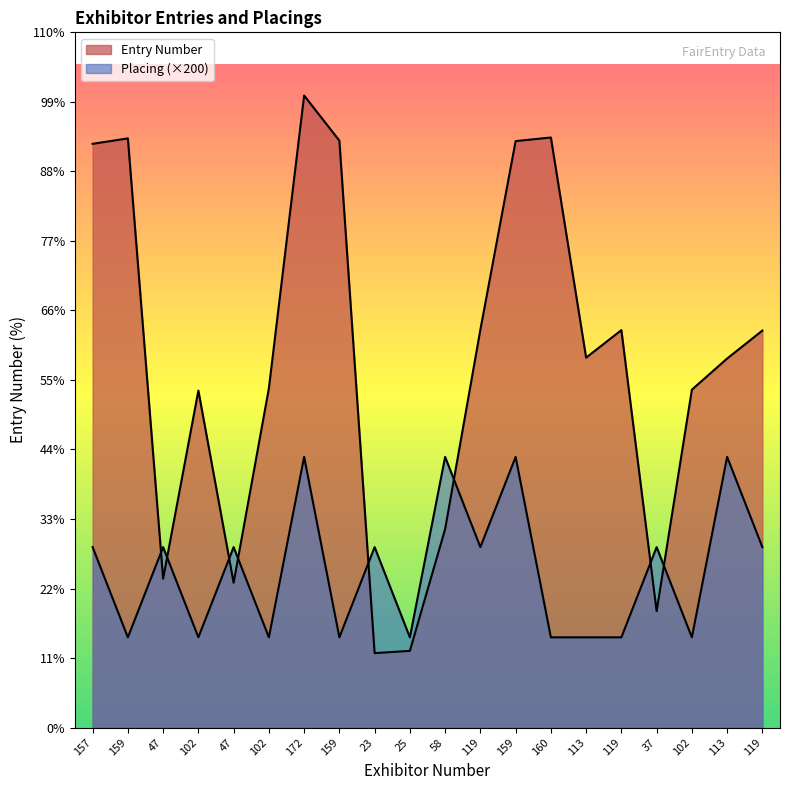

How many data points in Placing are above 400?

4